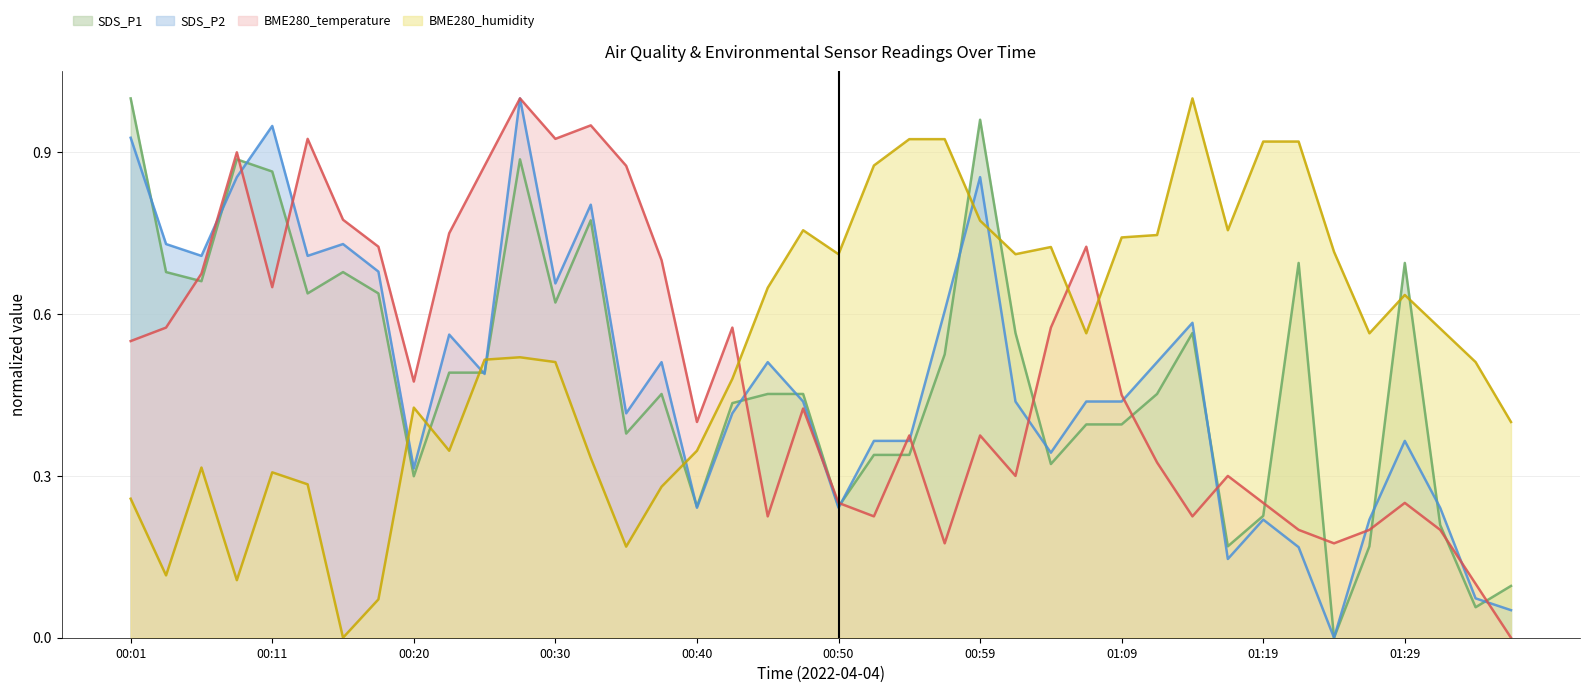

Reading left to right, transcribe all the data shown in this chart.

SDS_P1: 1.0	0.7	0.7	0.9	0.9	0.6	0.7	0.6	0.3	0.5	0.5	0.9	0.6	0.8	0.4	0.5	0.2	0.4	0.5	0.5	0.2	0.3	0.3	0.5	1.0	0.6	0.3	0.4	0.4	0.5	0.6	0.2	0.2	0.7	0.0	0.2	0.7	0.2	0.1	0.1
SDS_P2: 0.9	0.7	0.7	0.9	0.9	0.7	0.7	0.7	0.3	0.6	0.5	1.0	0.7	0.8	0.4	0.5	0.2	0.4	0.5	0.4	0.2	0.4	0.4	0.6	0.9	0.4	0.3	0.4	0.4	0.5	0.6	0.1	0.2	0.2	0.0	0.2	0.4	0.2	0.1	0.1
BME280_temperature: 0.6	0.6	0.7	0.9	0.6	0.9	0.8	0.7	0.5	0.7	0.9	1.0	0.9	0.9	0.9	0.7	0.4	0.6	0.2	0.4	0.2	0.2	0.4	0.2	0.4	0.3	0.6	0.7	0.5	0.3	0.2	0.3	0.2	0.2	0.2	0.2	0.2	0.2	0.1	0.0
BME280_humidity: 0.3	0.1	0.3	0.1	0.3	0.3	0.0	0.1	0.4	0.3	0.5	0.5	0.5	0.3	0.2	0.3	0.3	0.5	0.6	0.8	0.7	0.9	0.9	0.9	0.8	0.7	0.7	0.6	0.7	0.7	1.0	0.8	0.9	0.9	0.7	0.6	0.6	0.6	0.5	0.4